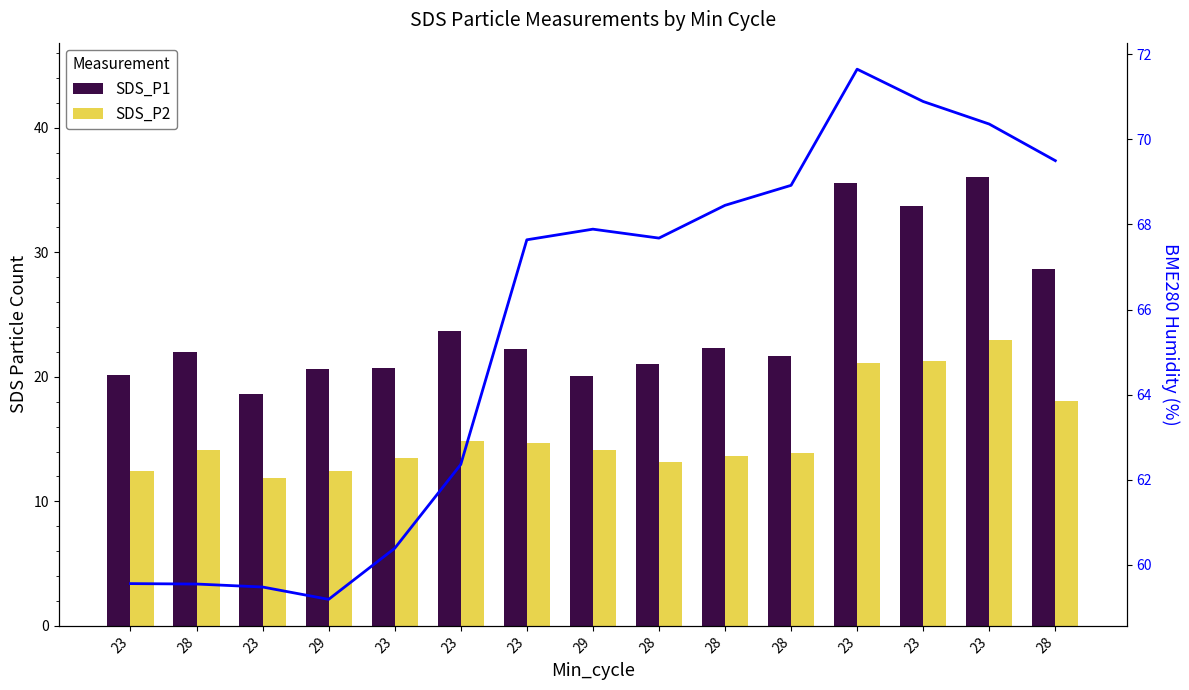

What is the difference between the second highest and minimum values in the SDS_P2 series?

9.4